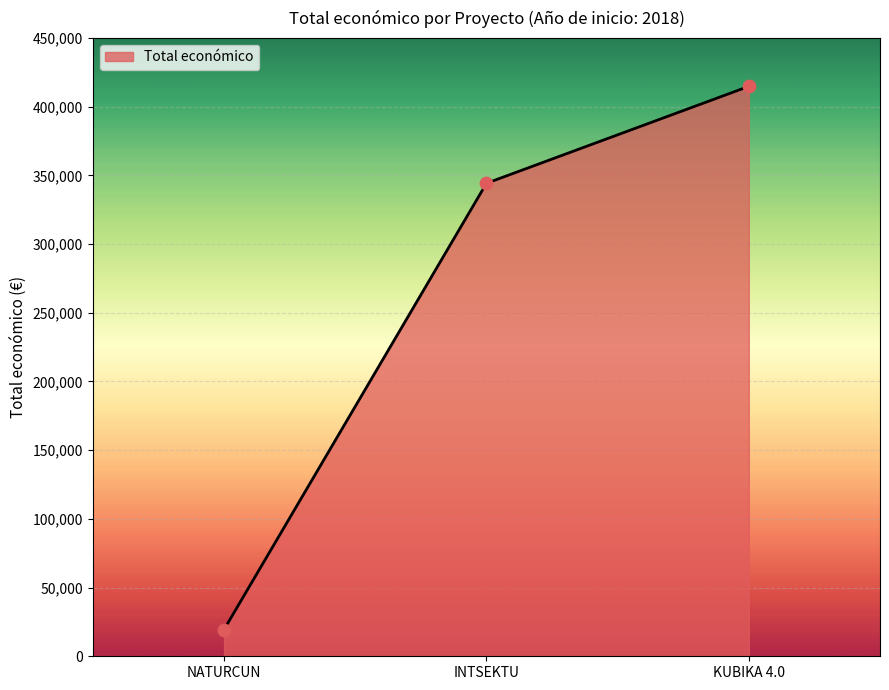

Approximately how many times larger is the value at KUBIKA 4.0 compared to NATURCUN?

21.3